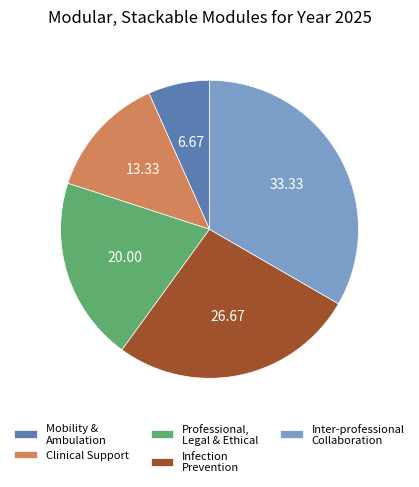

Approximately how many times larger is the value at Mobility & Ambulation compared to Clinical Support?

0.5